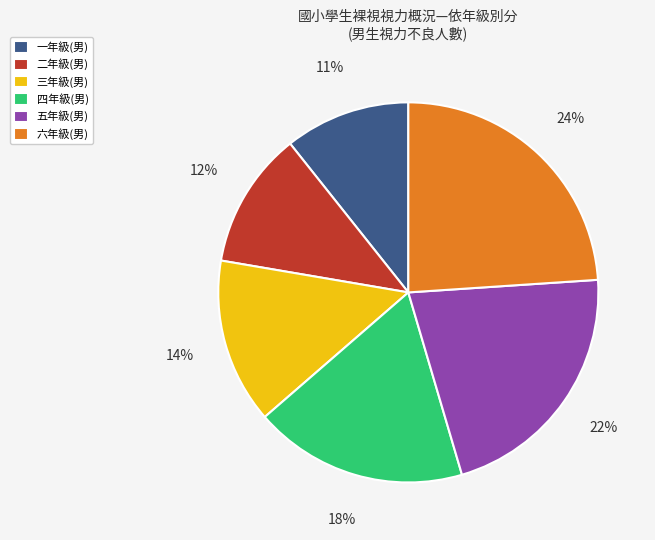

Is the sum of 四年級(男) and 二年級(男) greater than half?

No